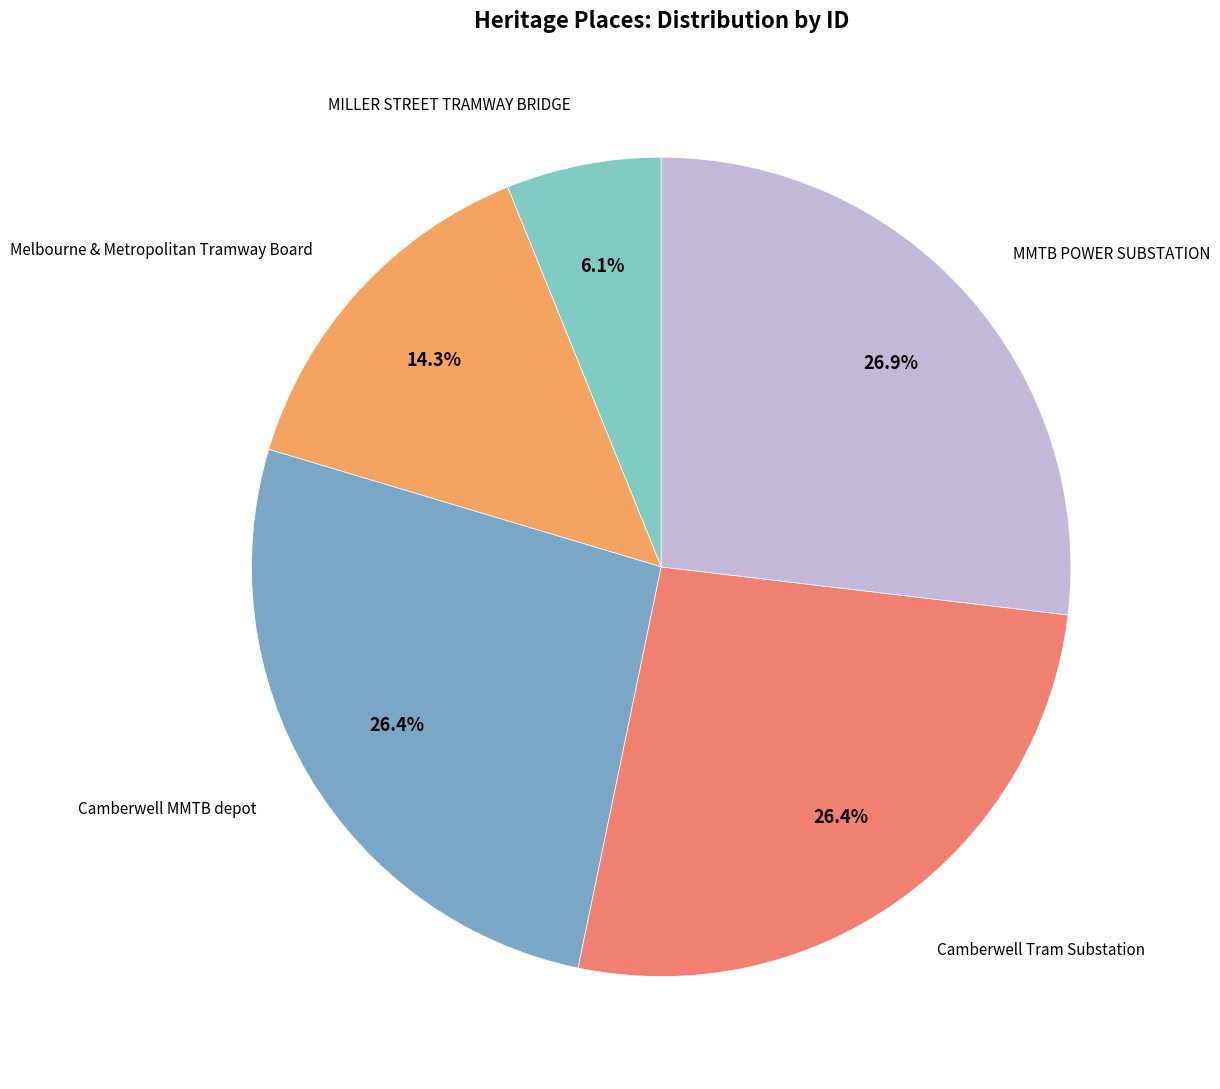

How many segments does this pie chart have?

5